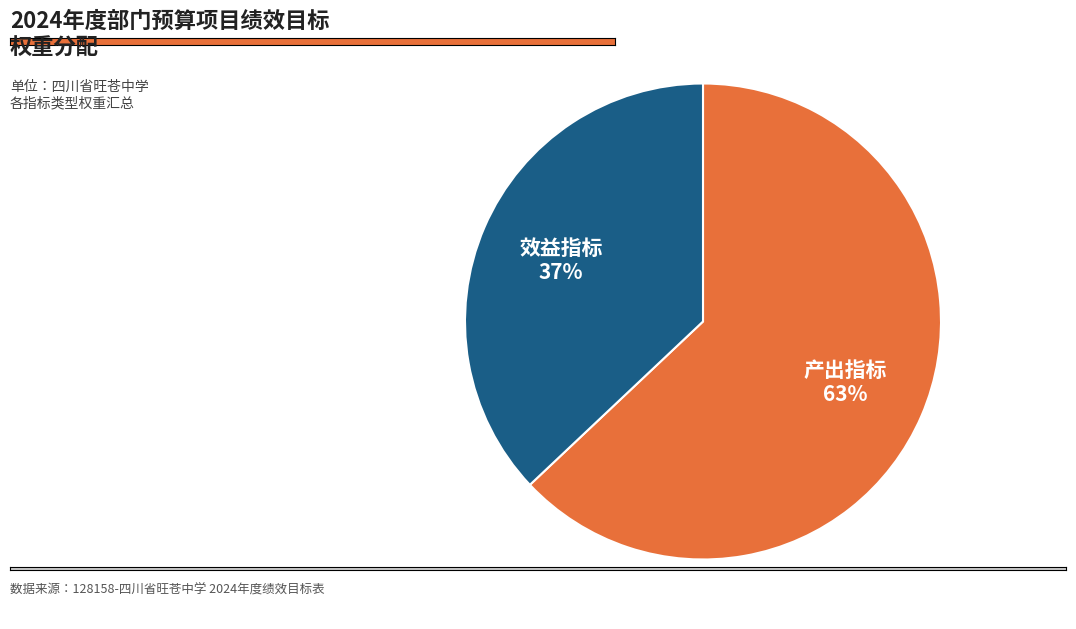

Is there a majority slice in this chart?

Yes